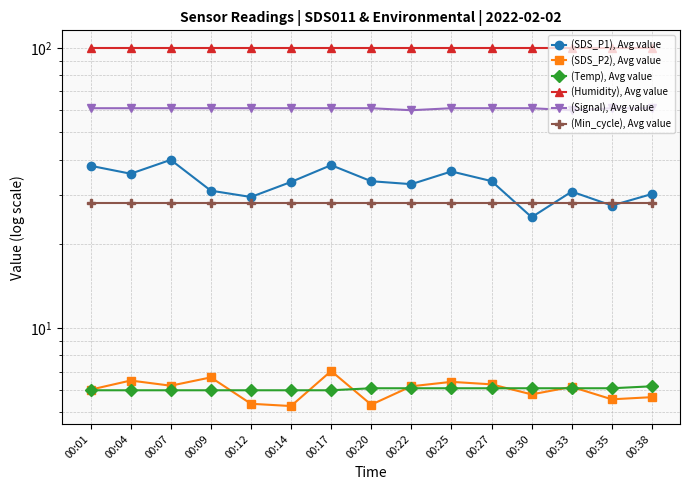

True or false: (Temp), Avg value and (Signal), Avg value cross at least once.

False